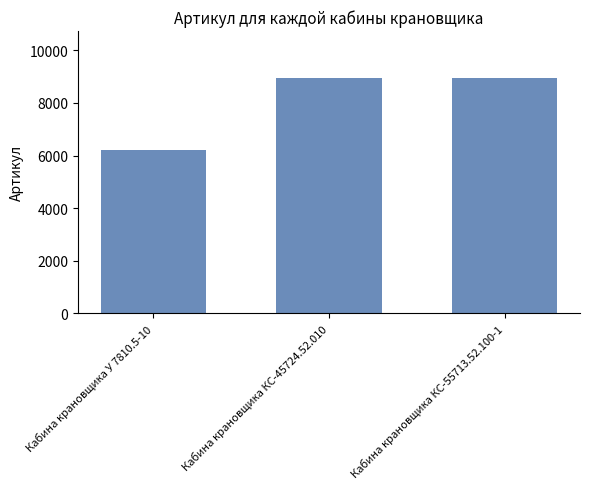

Where is the data nearest to the value 7570?

Кабина крановщика КС-45724.52.010